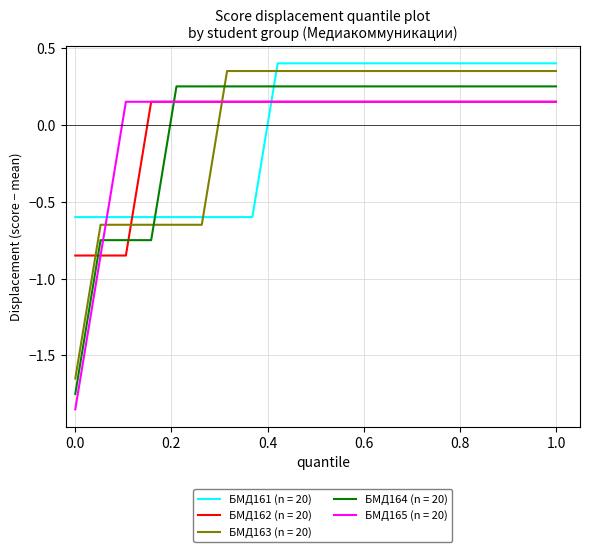

What is the lowest value of the БМД161 (n = 20) series?

-0.6